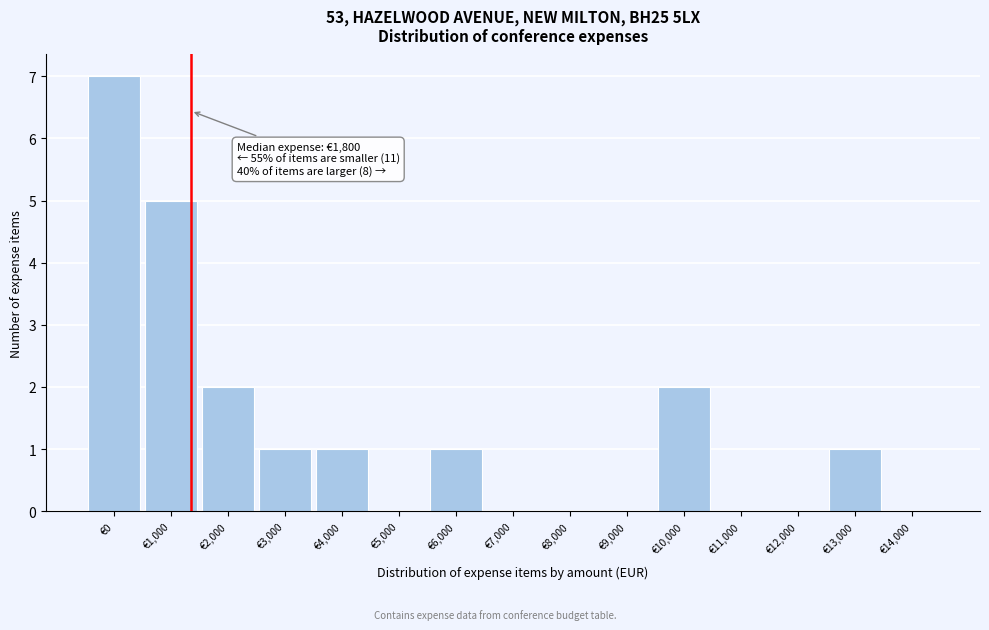

Reading right to left, list all the values displayed in this chart.

€14,000=0	€13,000=1	€12,000=0	€11,000=0	€10,000=2	€9,000=0	€8,000=0	€7,000=0	€6,000=1	€5,000=0	€4,000=1	€3,000=1	€2,000=2	€1,000=5	€0=7